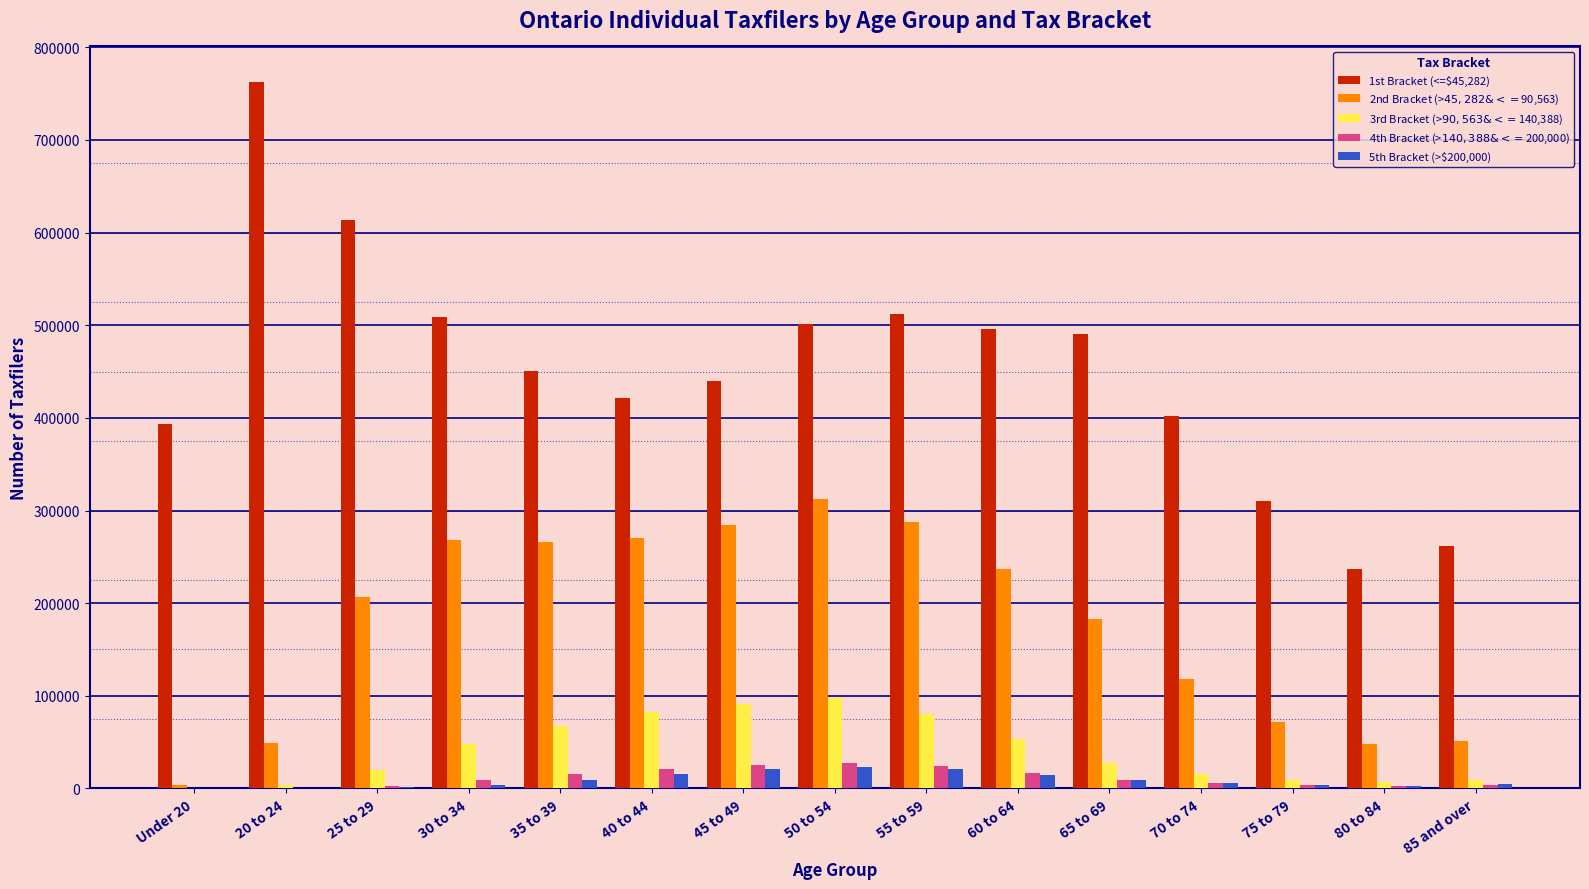

True or false: 1st Bracket (<=$45,282) has a value of 762790 at 20 to 24.

True